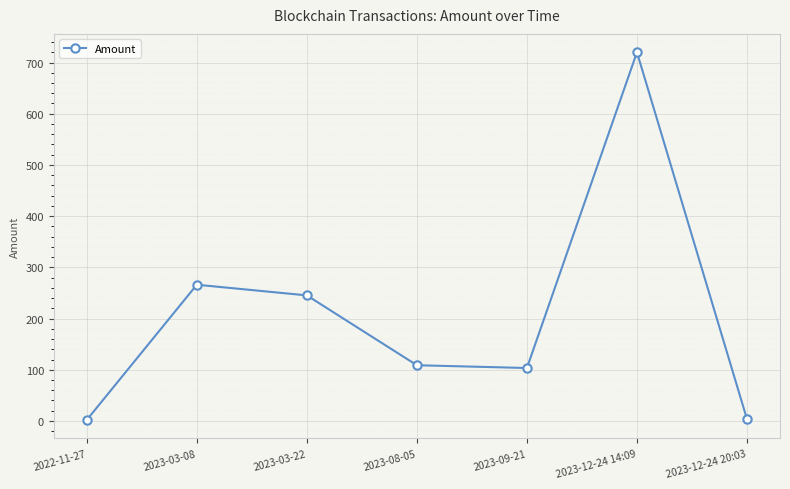

Count the number of data series in this chart.

1